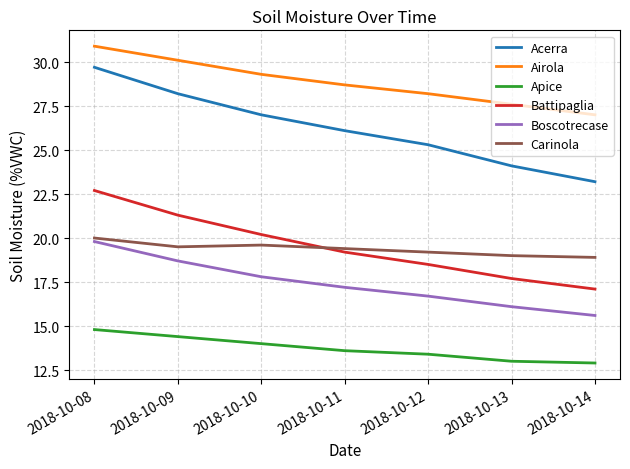

Reading right to left, list all the values displayed in this chart.

Acerra: 23.2	24.1	25.3	26.1	27.0	28.2	29.7
Airola: 27.0	27.6	28.2	28.7	29.3	30.1	30.9
Apice: 12.9	13.0	13.4	13.6	14.0	14.4	14.8
Battipaglia: 17.1	17.7	18.5	19.2	20.2	21.3	22.7
Boscotrecase: 15.6	16.1	16.7	17.2	17.8	18.7	19.8
Carinola: 18.9	19.0	19.2	19.4	19.6	19.5	20.0